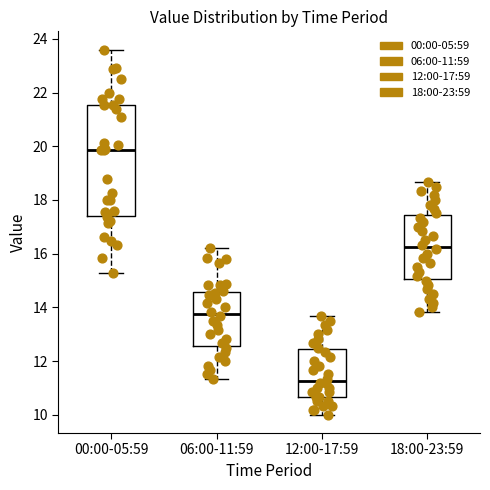

Reading left to right, read every box against the y-axis: the position of its median line, the range the box covers, and the ends of its whiskers. The values are not printed on the chart, so give them approximately, as read against the axis.

00:00-05:59: median 19.8, box 17.4 to 21.6, whiskers 15.2 to 23.6
06:00-11:59: median 13.8, box 12.6 to 14.6, whiskers 11.4 to 16.2
12:00-17:59: median 11.2, box 10.6 to 12.4, whiskers 10.0 to 13.6
18:00-23:59: median 16.2, box 15.0 to 17.4, whiskers 13.8 to 18.6